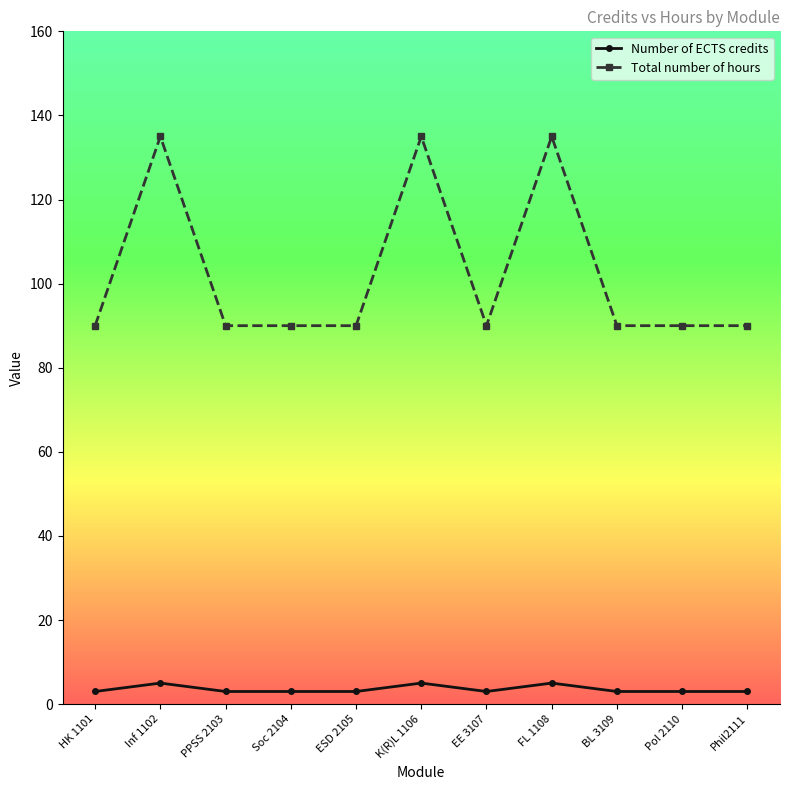

True or false: Number of ECTS credits and Total number of hours intersect in this chart.

False